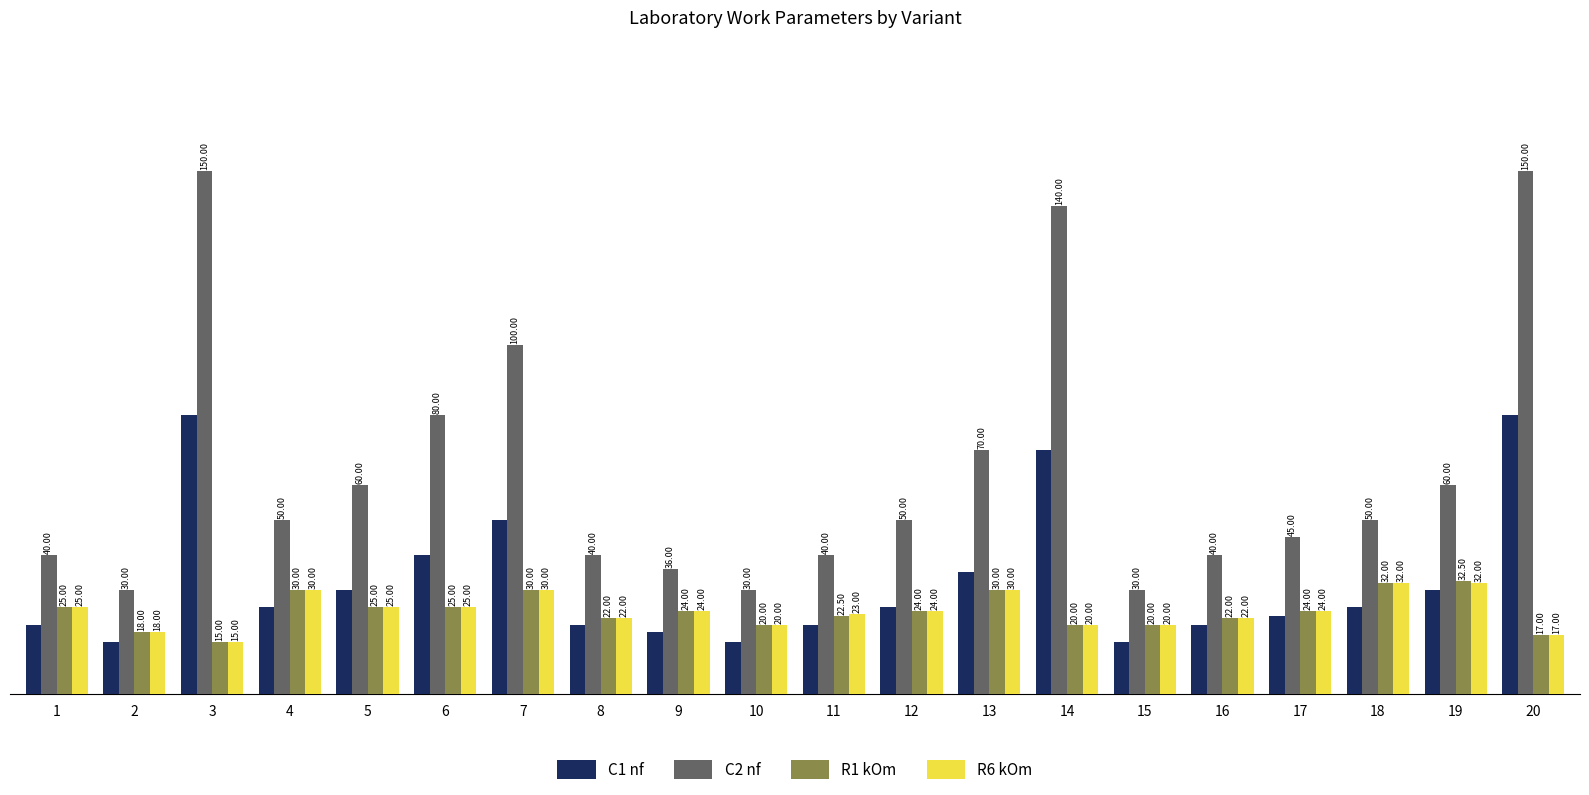

Rank the series by their maximum value, from lowest to highest.

R6 kOm, R1 kOm, C1 nf, C2 nf